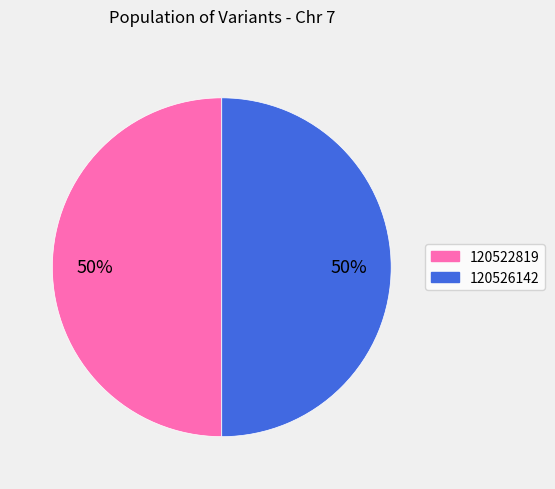

Combined, do 120522819 and 120526142 account for over 50%?

Yes